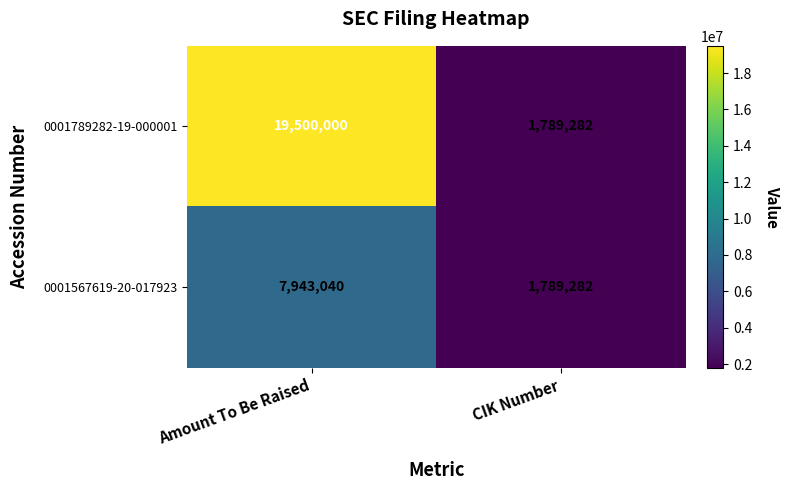

The 0001567619-20-017923 series shows 7943040 at Amount To Be Raised. True or false?

True